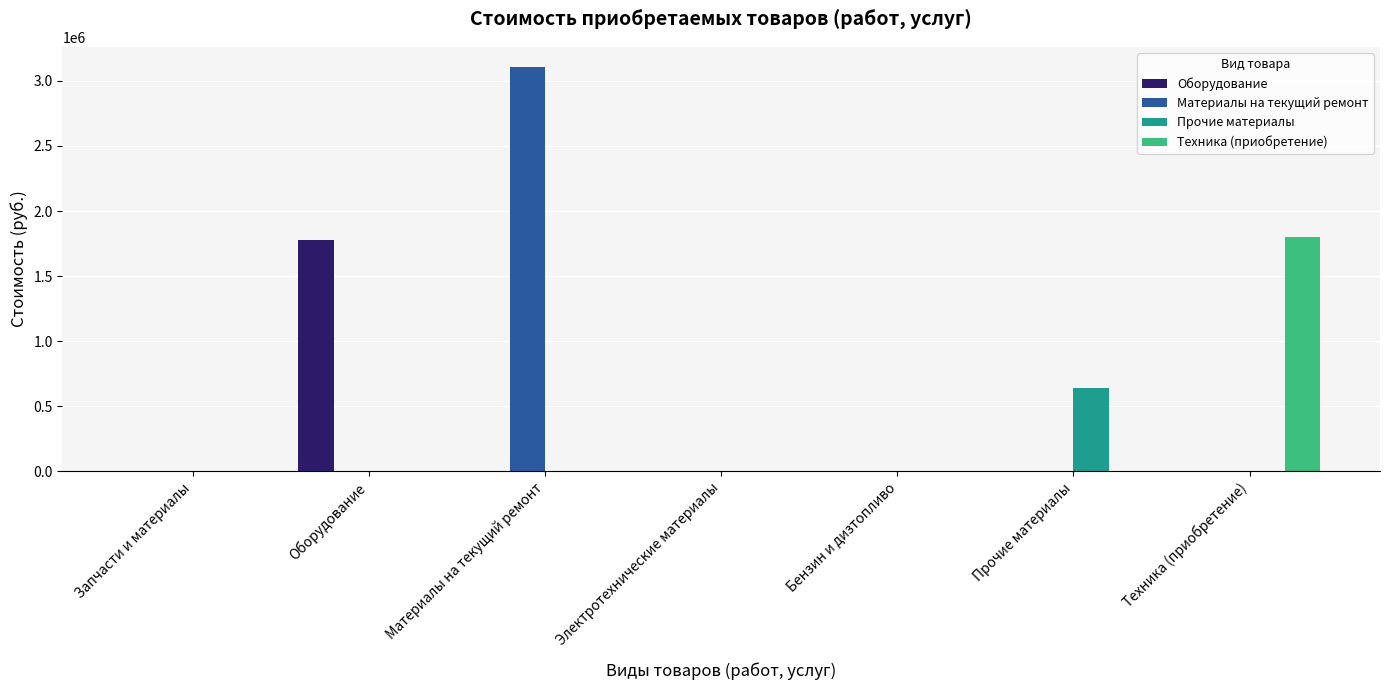

True or false: Прочие материалы has a value of 0 at Материалы на текущий ремонт.

True